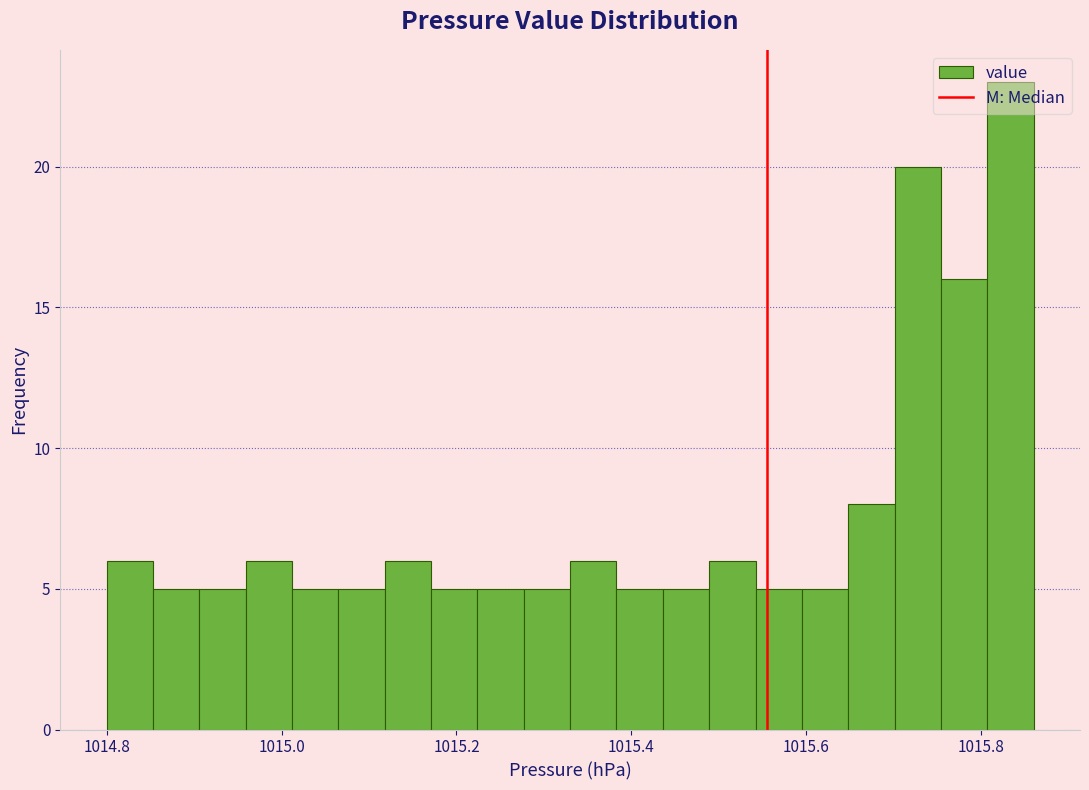

Read against the x-axis, roughly where is the centre of the tallest bar?

1015.84